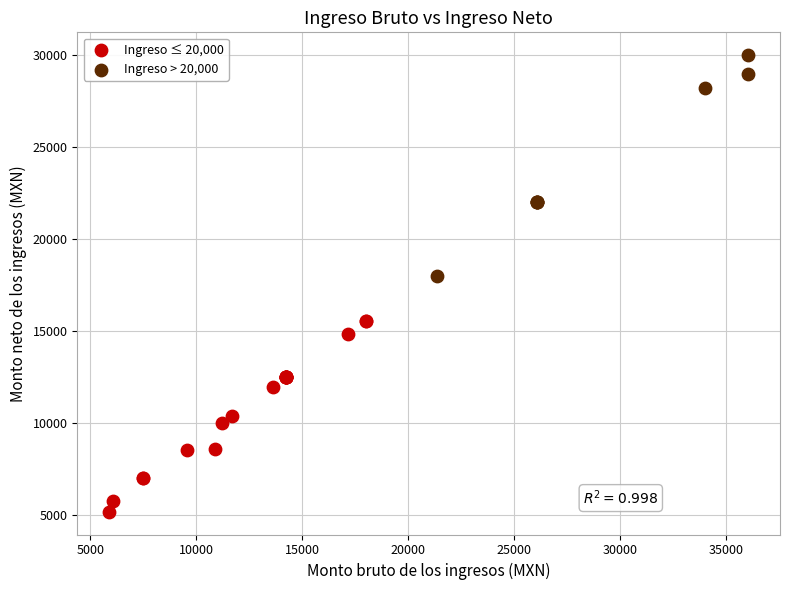

Which series reaches the minimum Y coordinate?

Ingreso ≤ 20,000